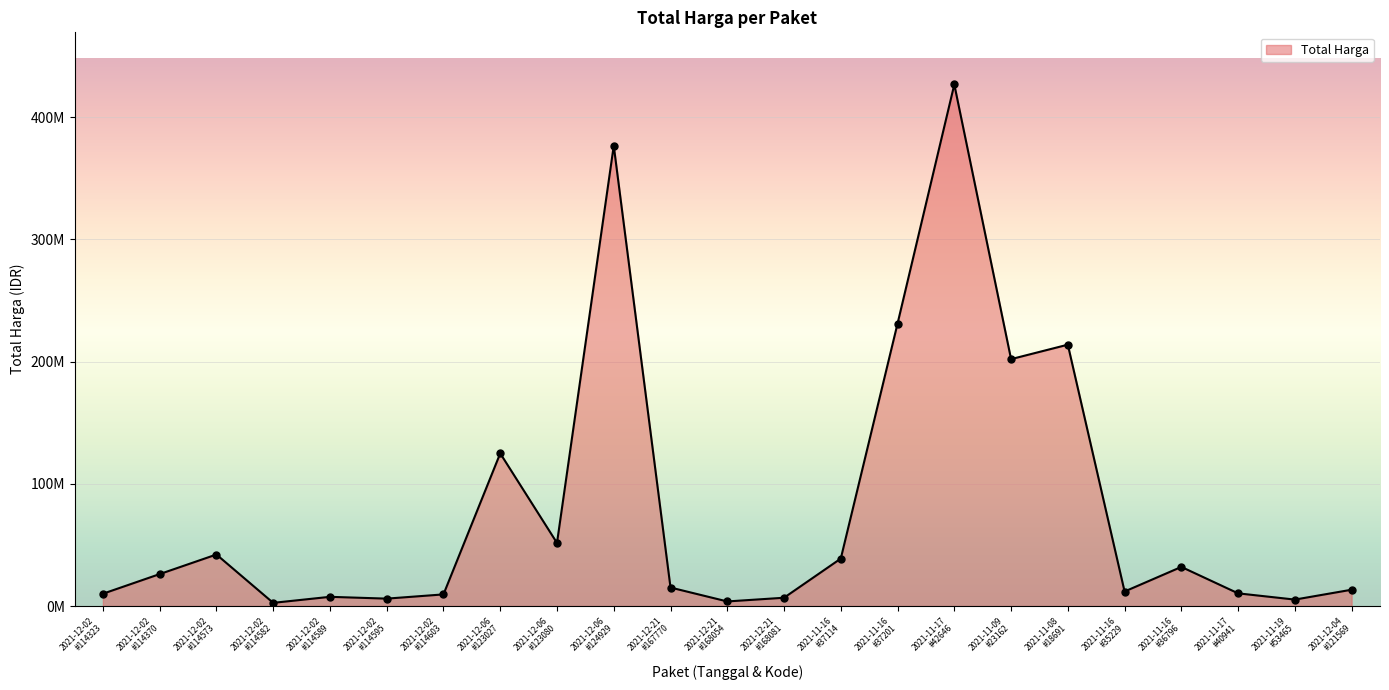

What is the greatest value displayed?

426700000